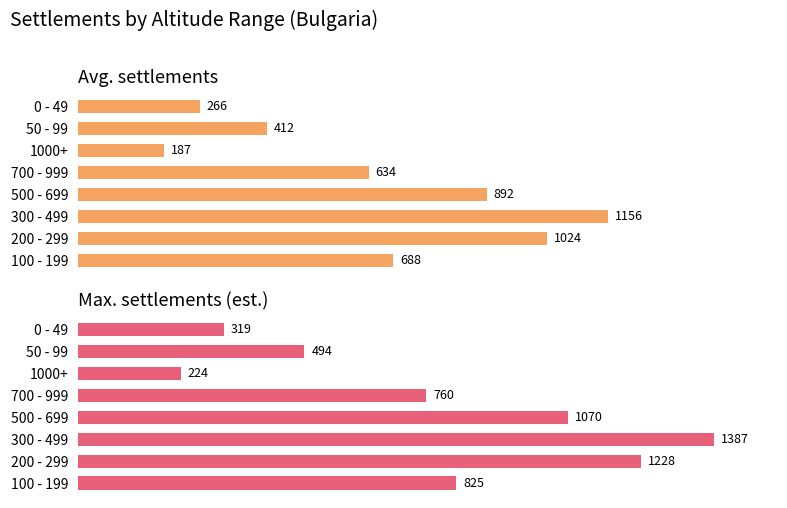

How many data points does each series have?

8